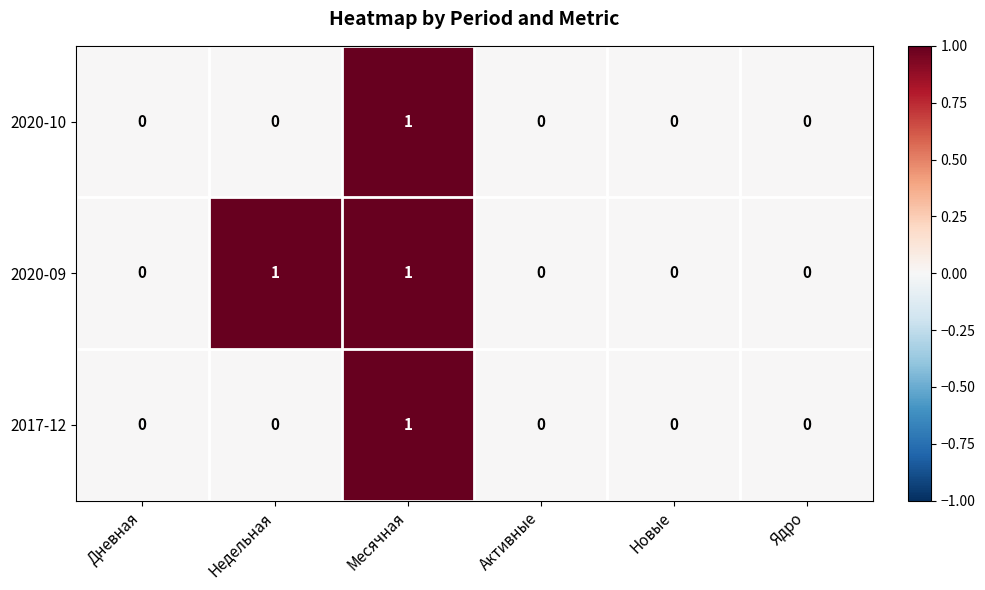

Which category has the highest value in the 2020-10 series?

Месячная